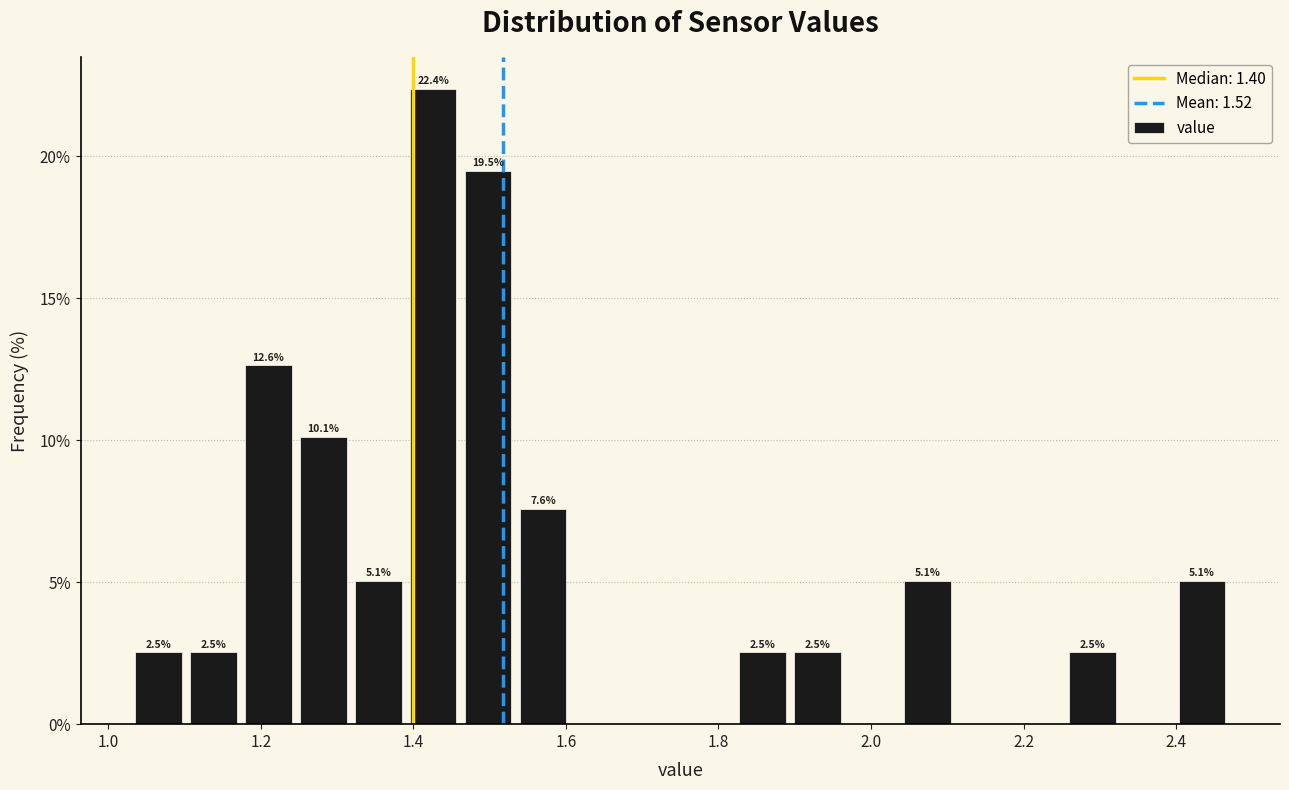

Around what value on the x-axis is the tallest bar? Give the approximate position of its centre, as read against the axis.

1.42